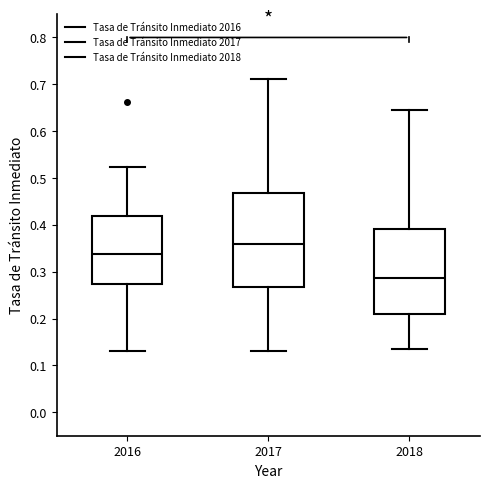

Reading left to right, read every box against the y-axis: the position of its median line, the range the box covers, and the ends of its whiskers. The values are not printed on the chart, so give them approximately, as read against the axis.

2016: median 0.34, box 0.27 to 0.42, whiskers 0.13 to 0.52
2017: median 0.36, box 0.27 to 0.47, whiskers 0.13 to 0.71
2018: median 0.29, box 0.21 to 0.39, whiskers 0.13 to 0.65